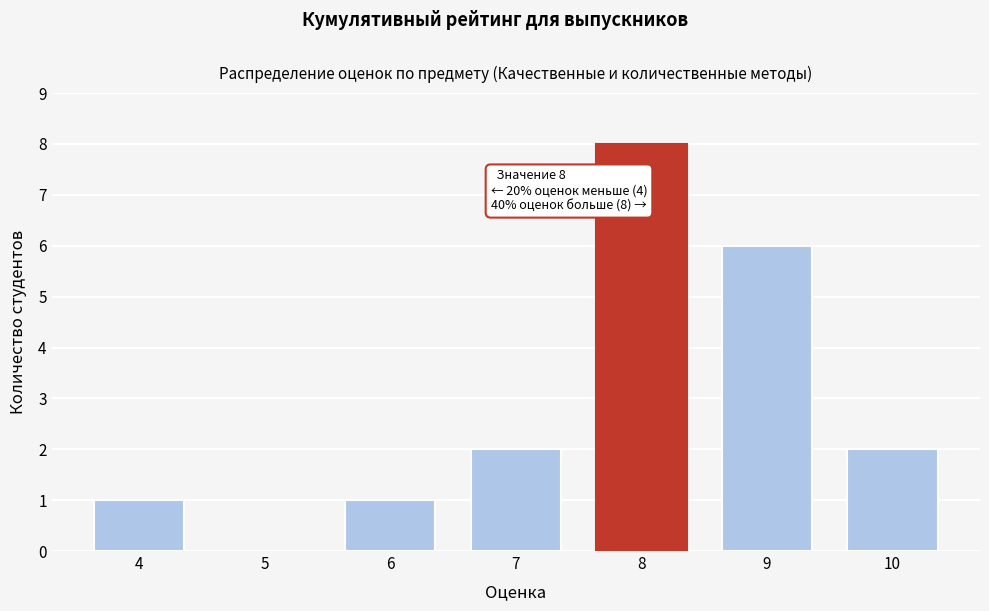

Reading left to right, list all the values displayed in this chart.

4=1	5=0	6=1	7=2	8=8	9=6	10=2